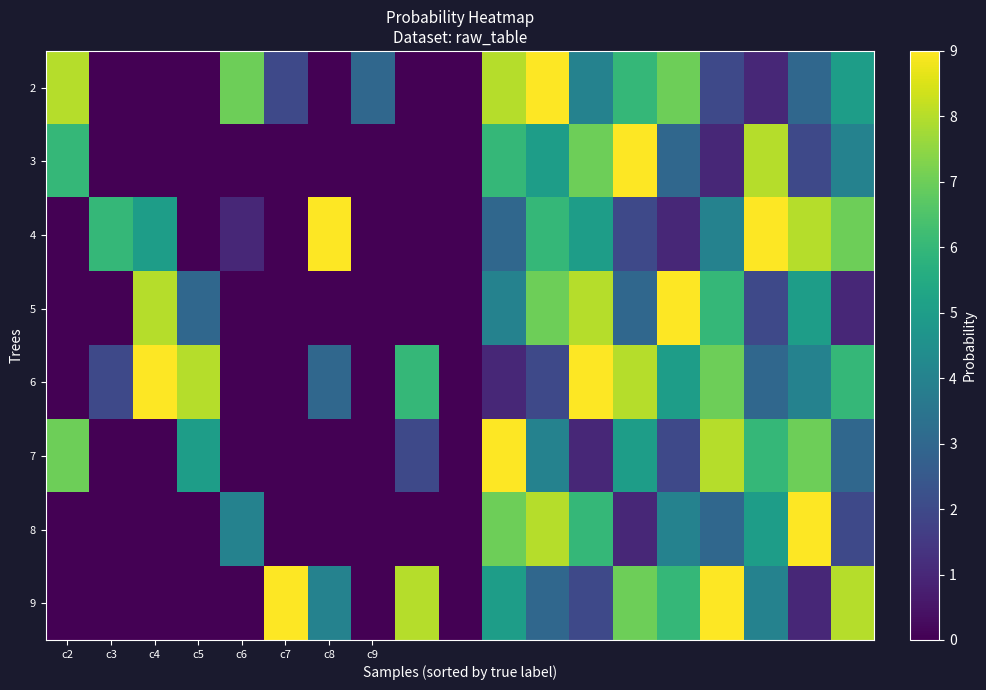

Count the number of categories in the chart.

19